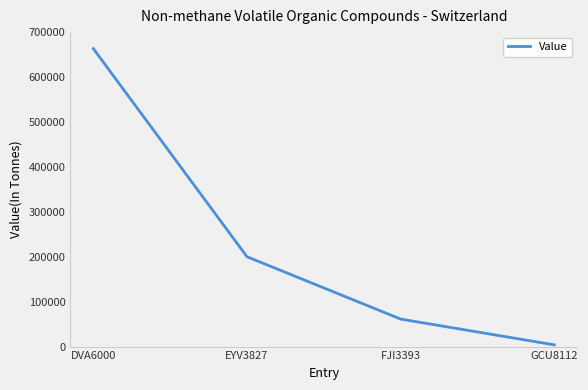

How many series are shown in this chart?

1